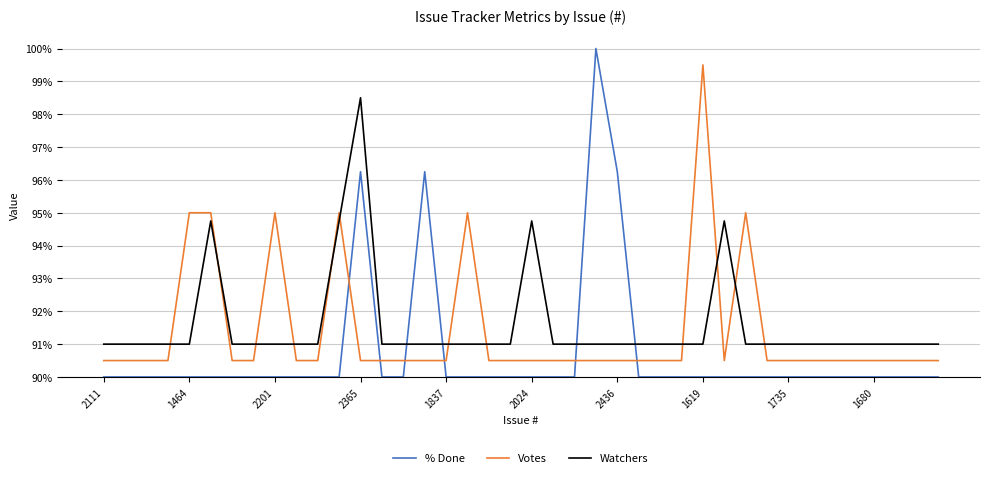

List the series in order of their peak value, lowest first.

Watchers, Votes, % Done